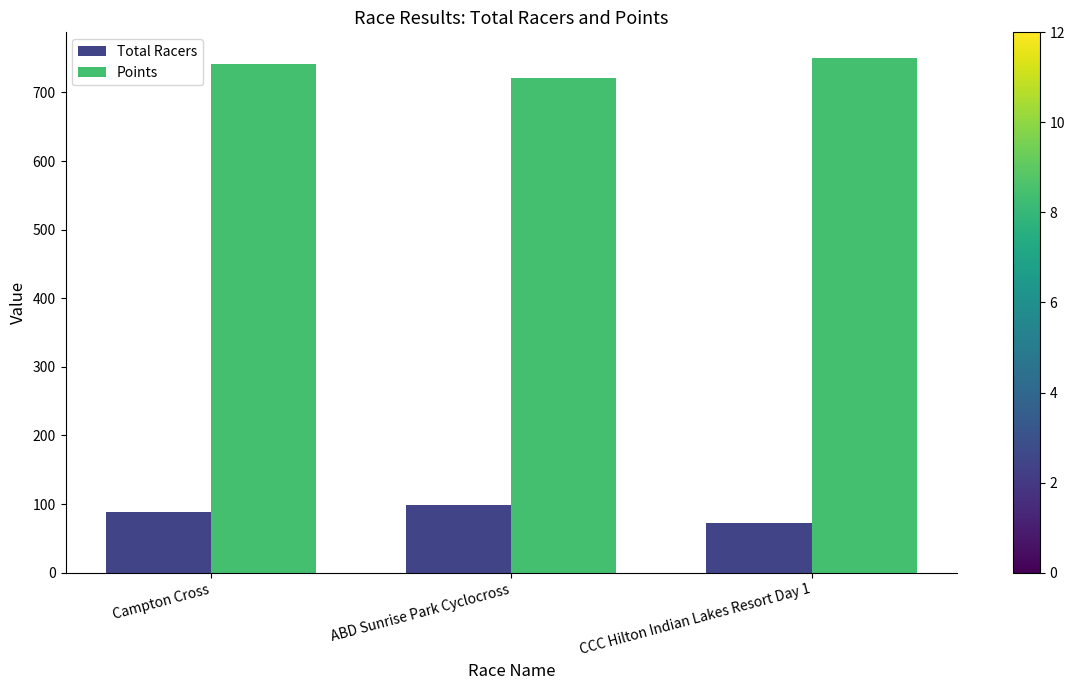

Is it true that Points equals 720.6 at ABD Sunrise Park Cyclocross?

True